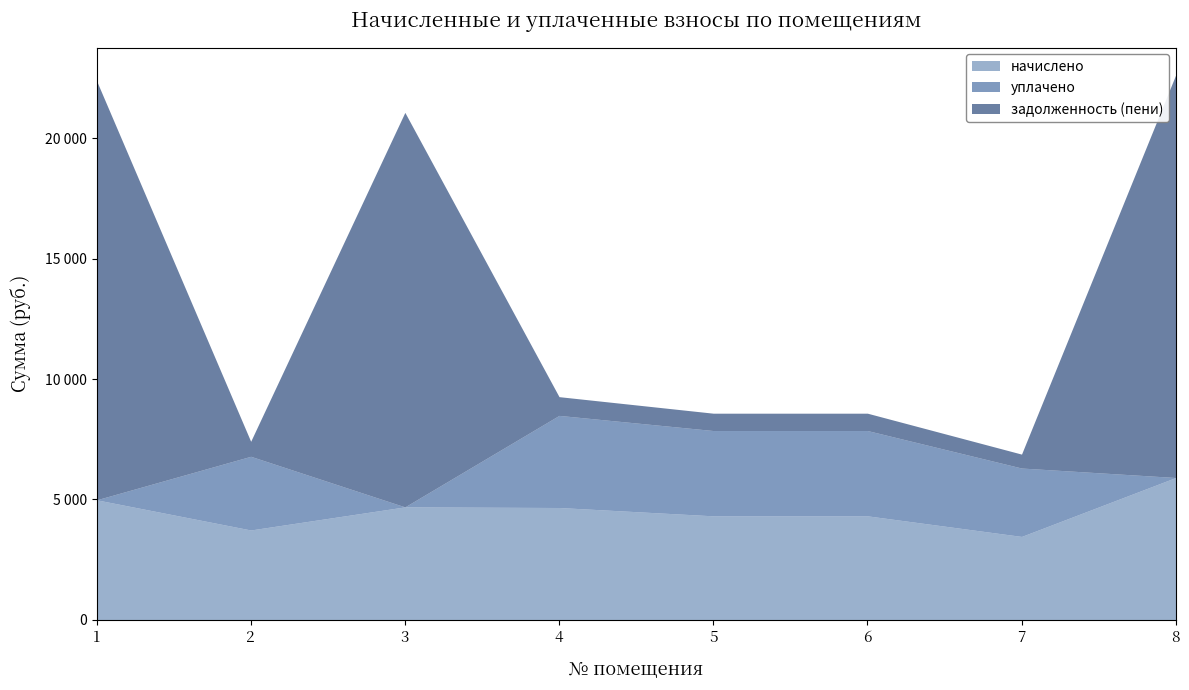

List the labels in order of уплачено value, smallest first.

1, 3, 8, 7, 2, 6, 5, 4